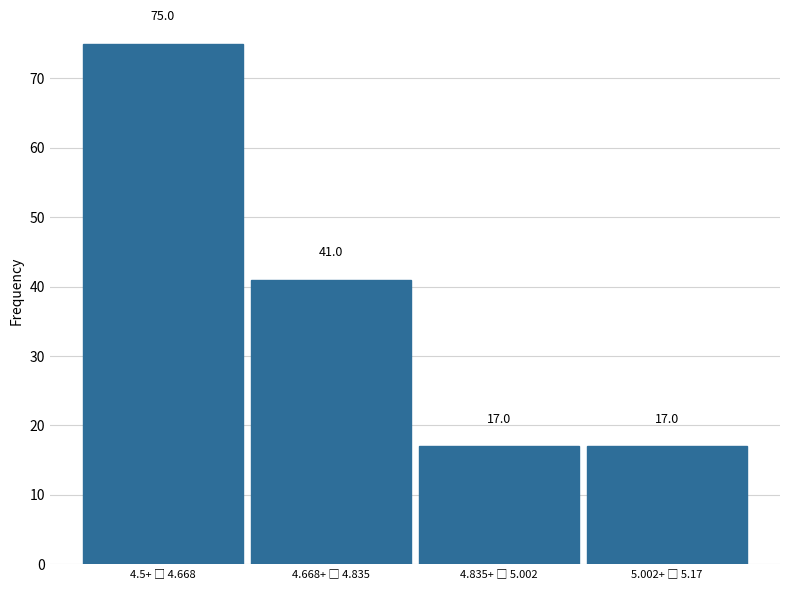

Reading left to right, extract all data points from this chart.

75	41	17	17